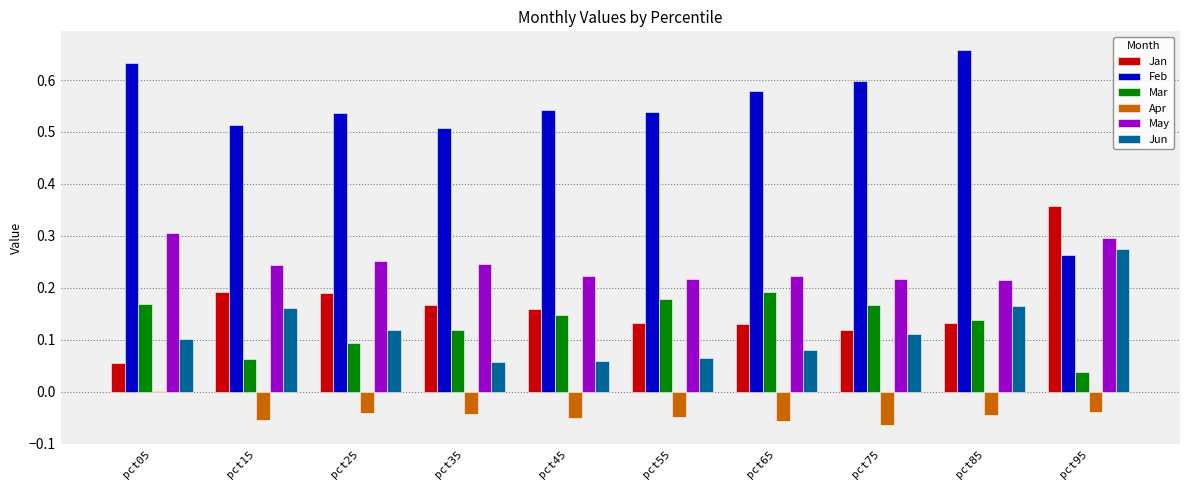

What is the sum of all Apr values?

-0.4